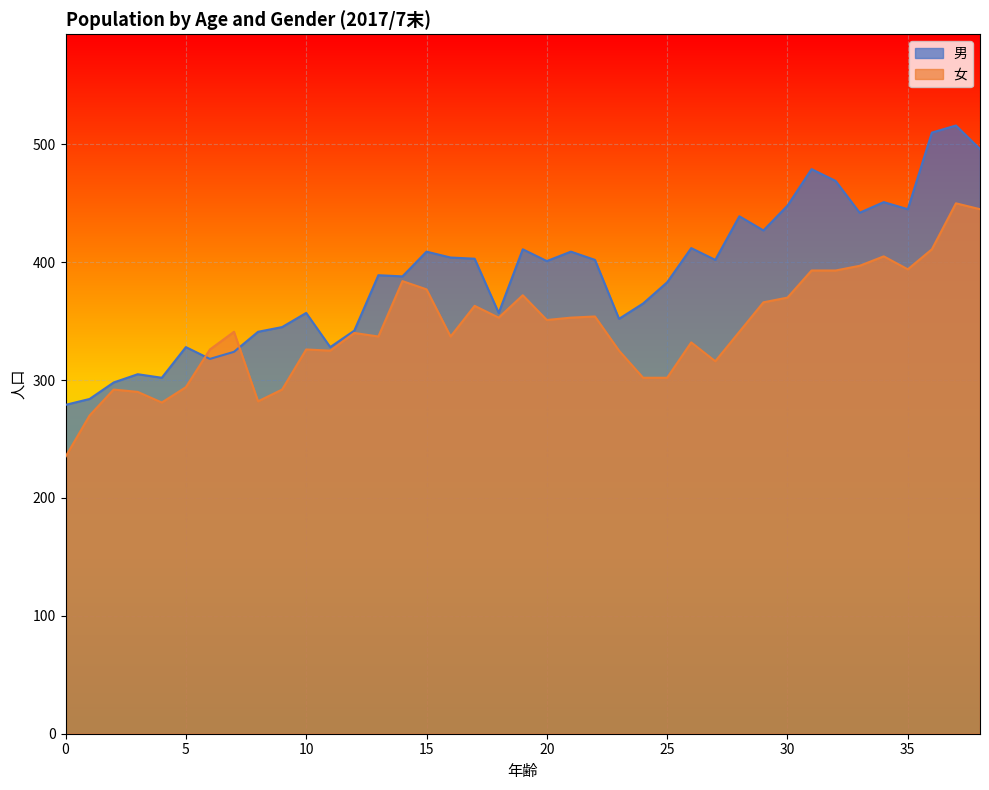

At how many categories does at least one series exceed 376?

23